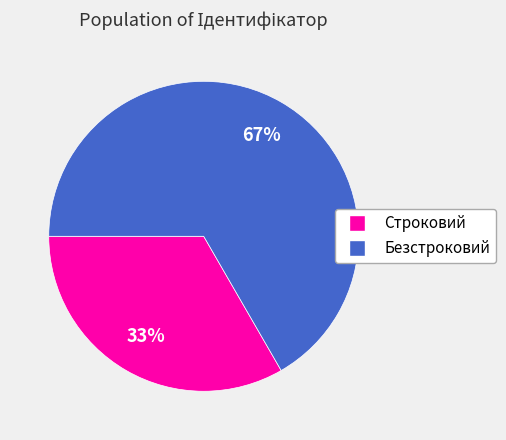

The Строковий slice represents 33% of the pie. True or false?

True